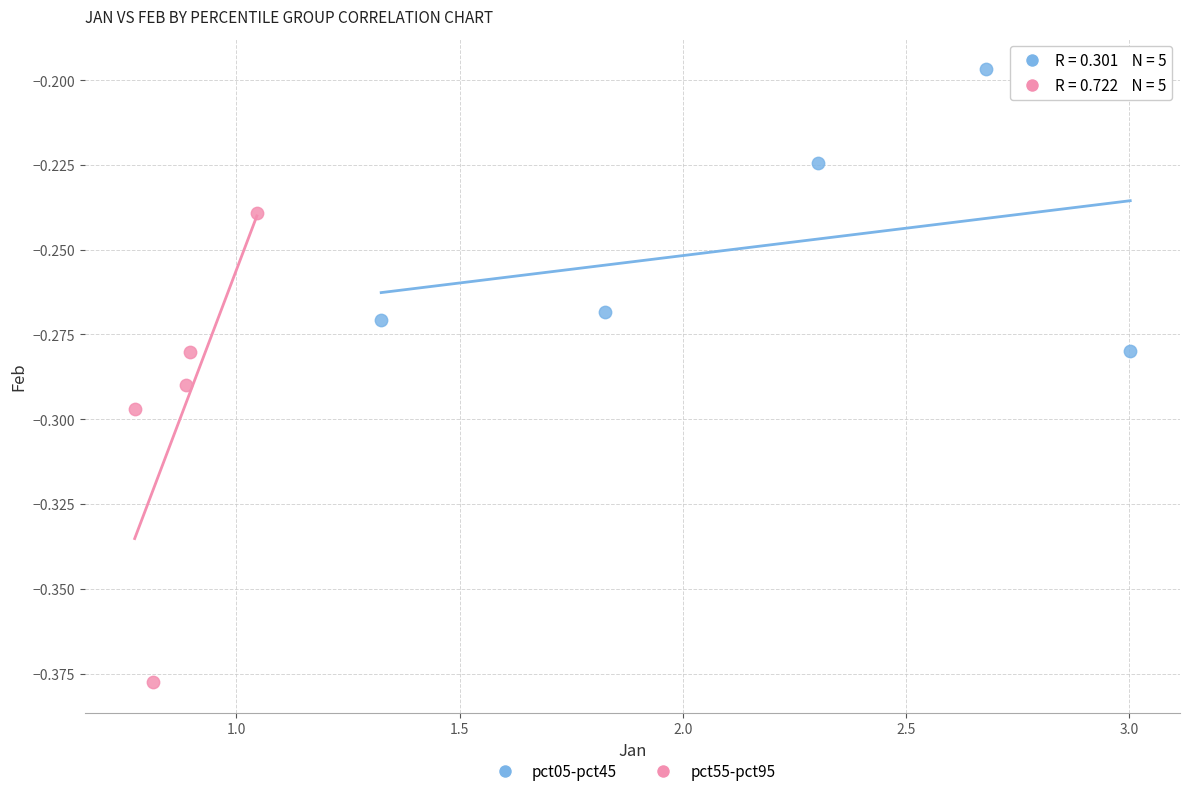

Which series reaches the minimum Y coordinate?

pct55-pct95